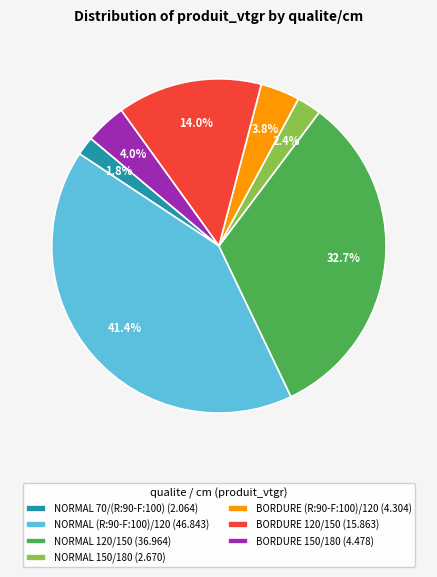

How many segments does this pie chart have?

7